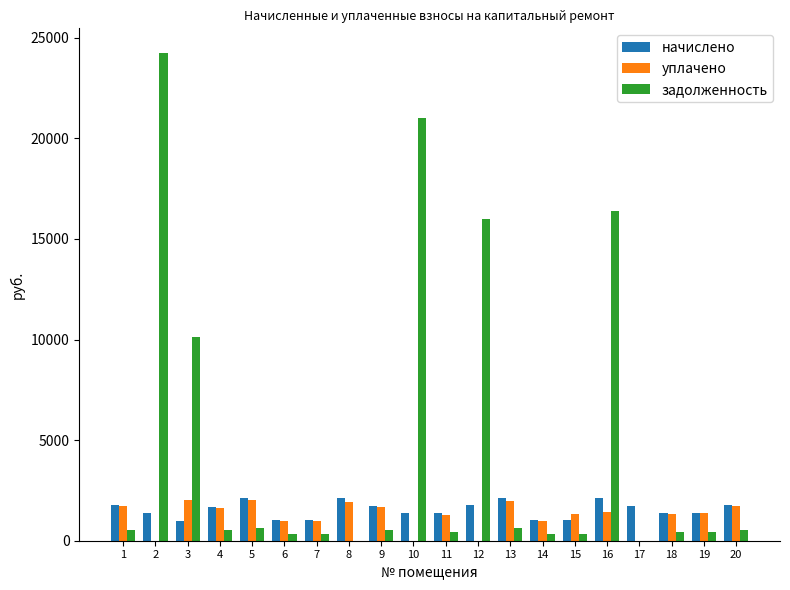

The value of начислено at 1 is 1752.4. True or false?

True